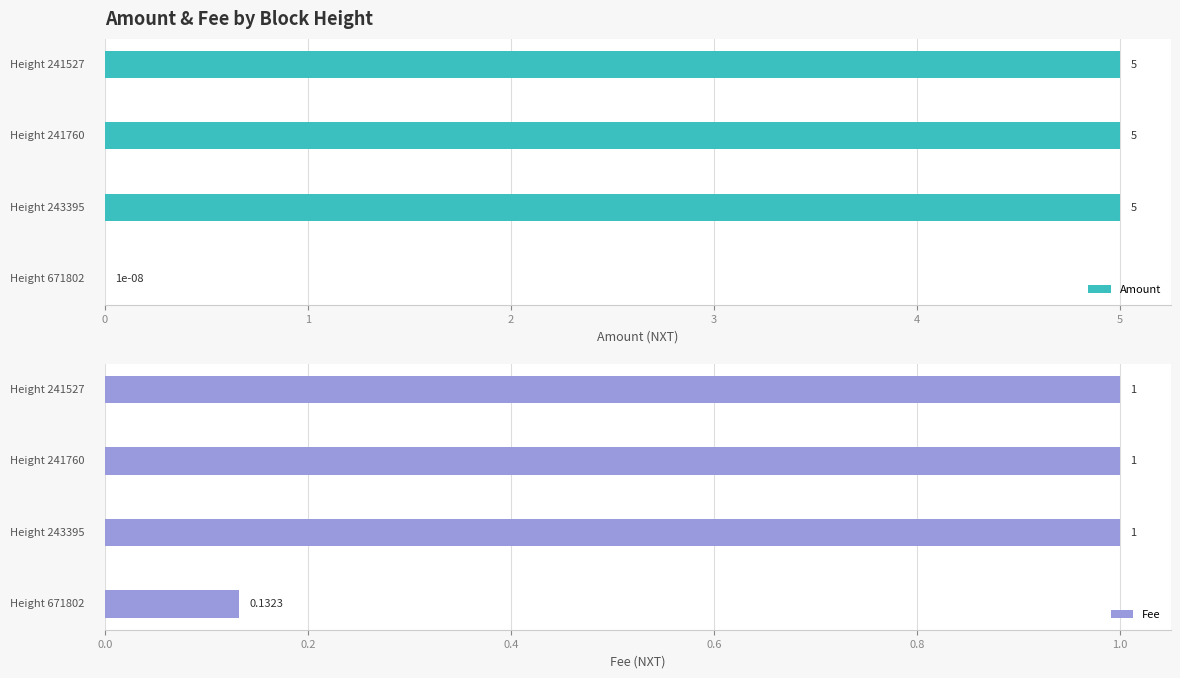

Reading left to right, what are all the values shown in this chart?

Amount: 0=0.0	1=5.0	2=5.0	3=5.0
Fee: 0=0.1	1=1.0	2=1.0	3=1.0